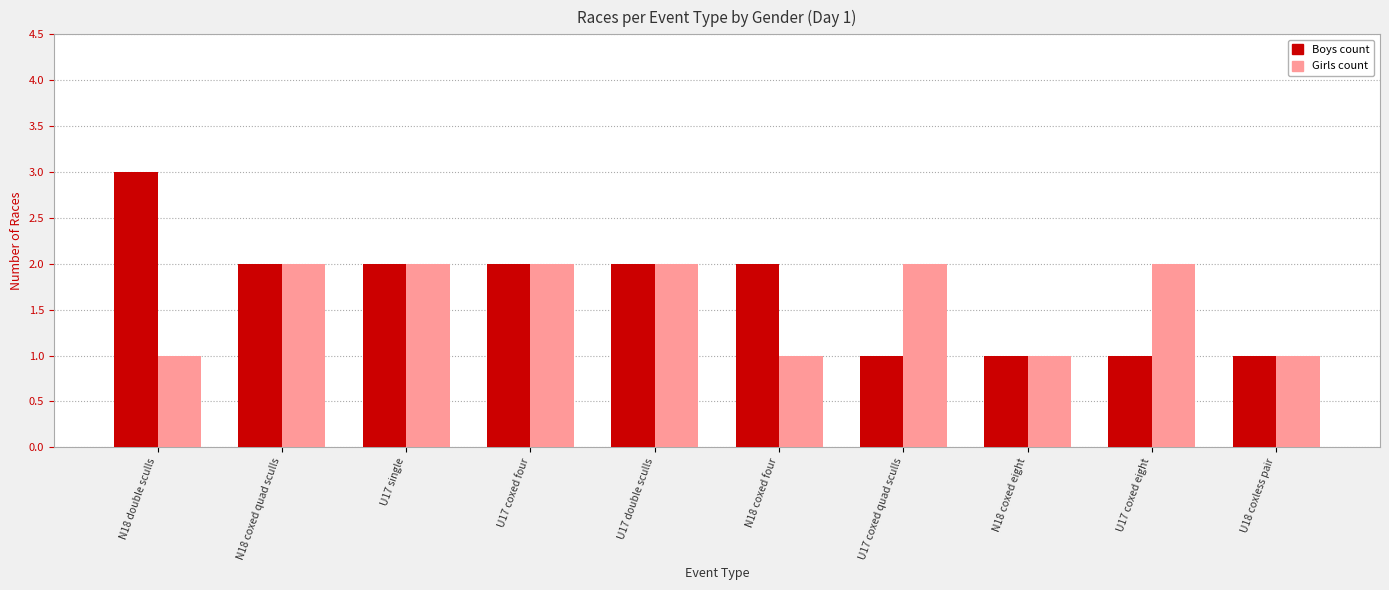

How many bars are there in total?

20